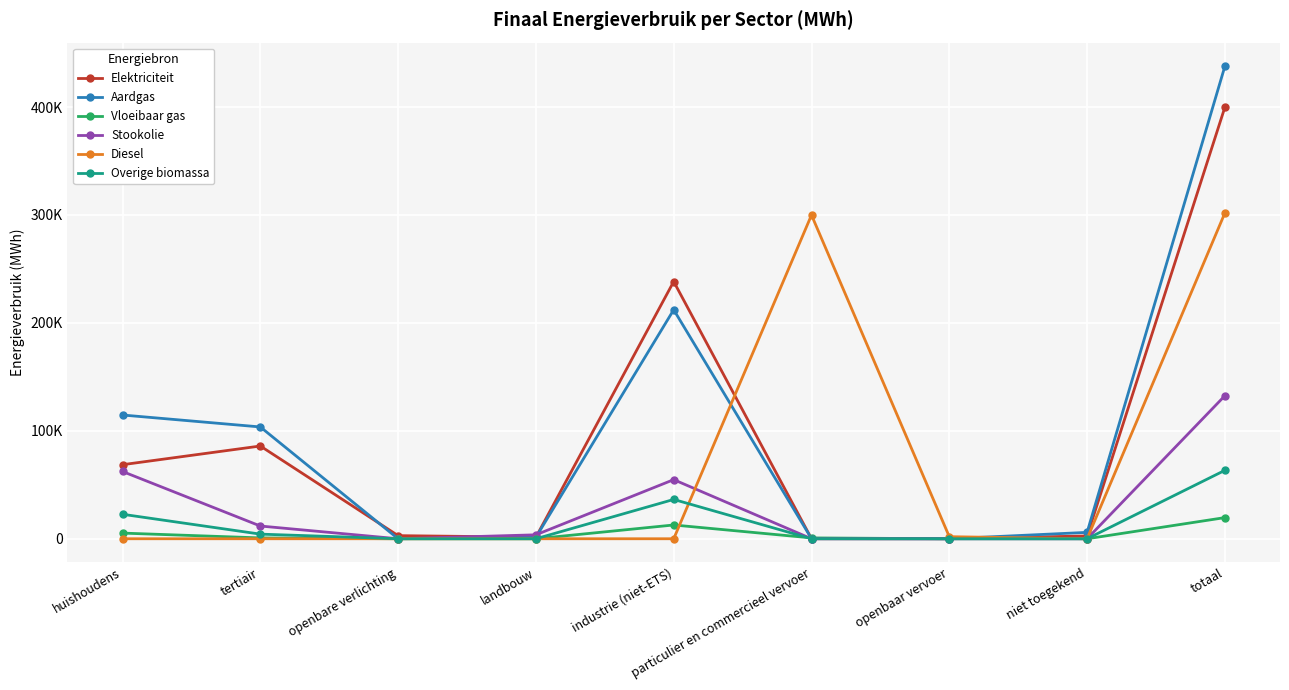

List the labels in order of Overige biomassa value, smallest first.

openbare verlichting, landbouw, particulier en commercieel vervoer, openbaar vervoer, niet toegekend, tertiair, huishoudens, industrie (niet-ETS), totaal